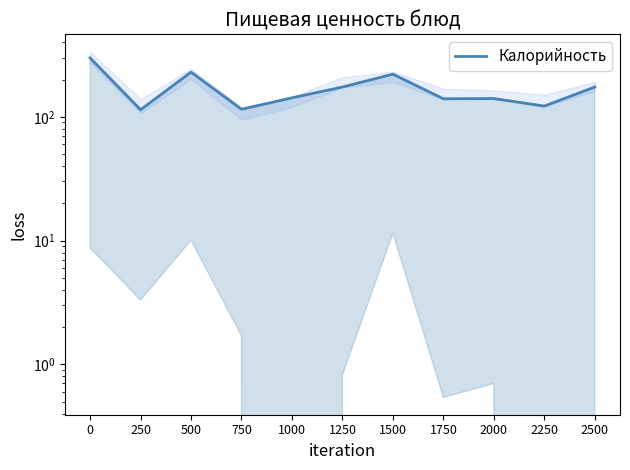

What is the greatest value displayed?

299.0